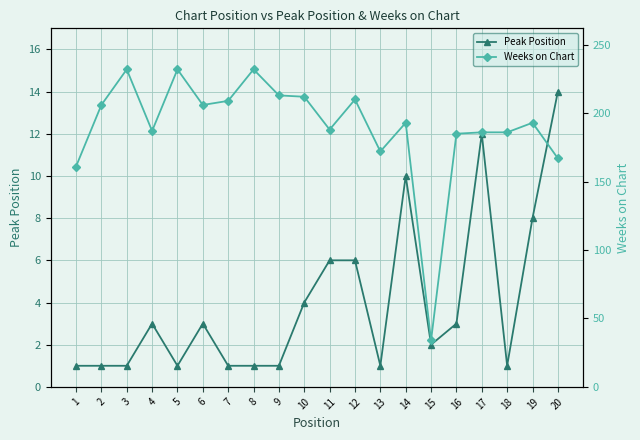

What is the value of the Peak Position point at the 9th from the left?

1